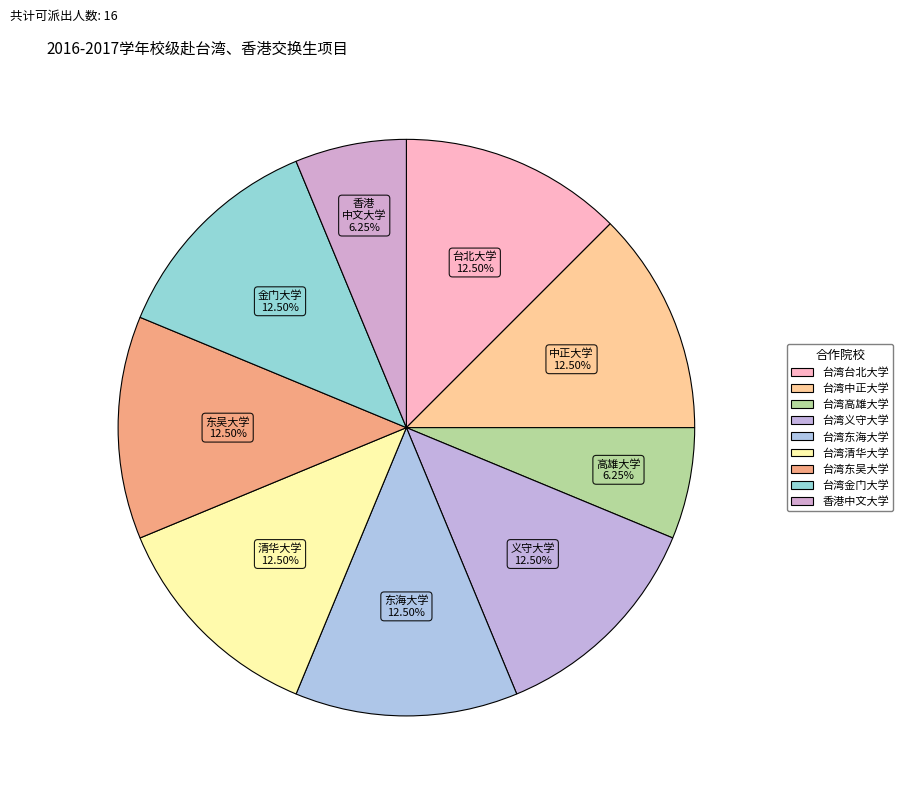

Between 台湾东海大学 and 香港中文大学, which is larger?

台湾东海大学